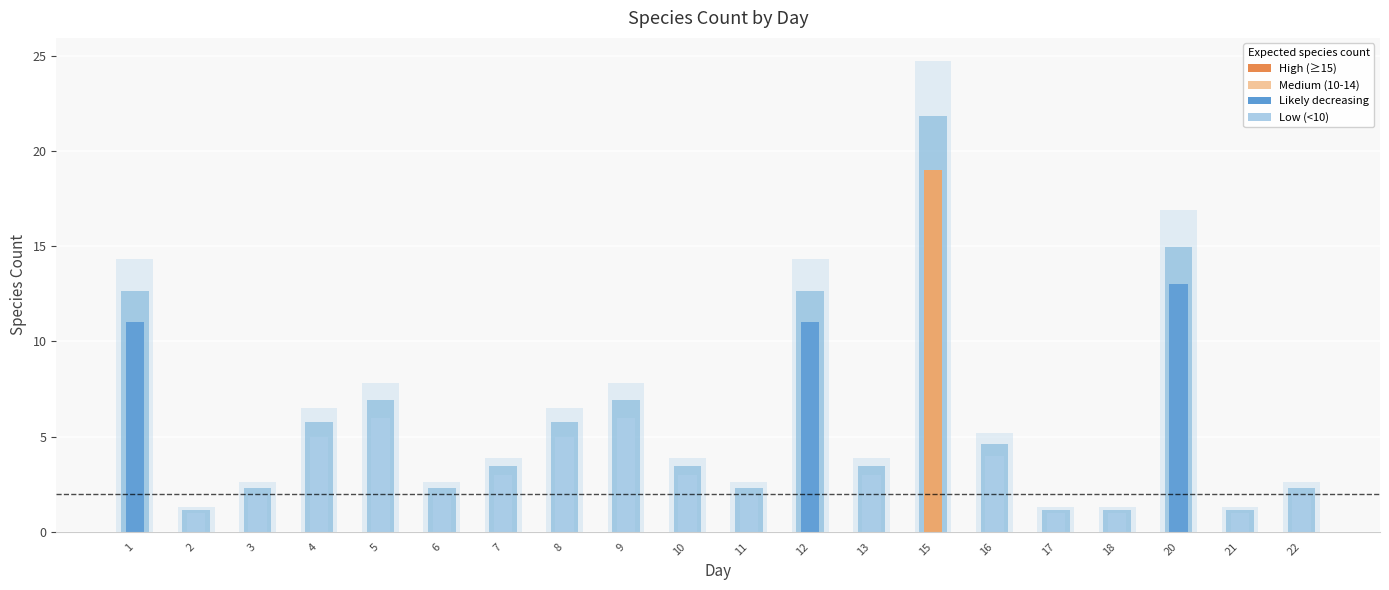

What is the sum of the values at 21 and 1?

12